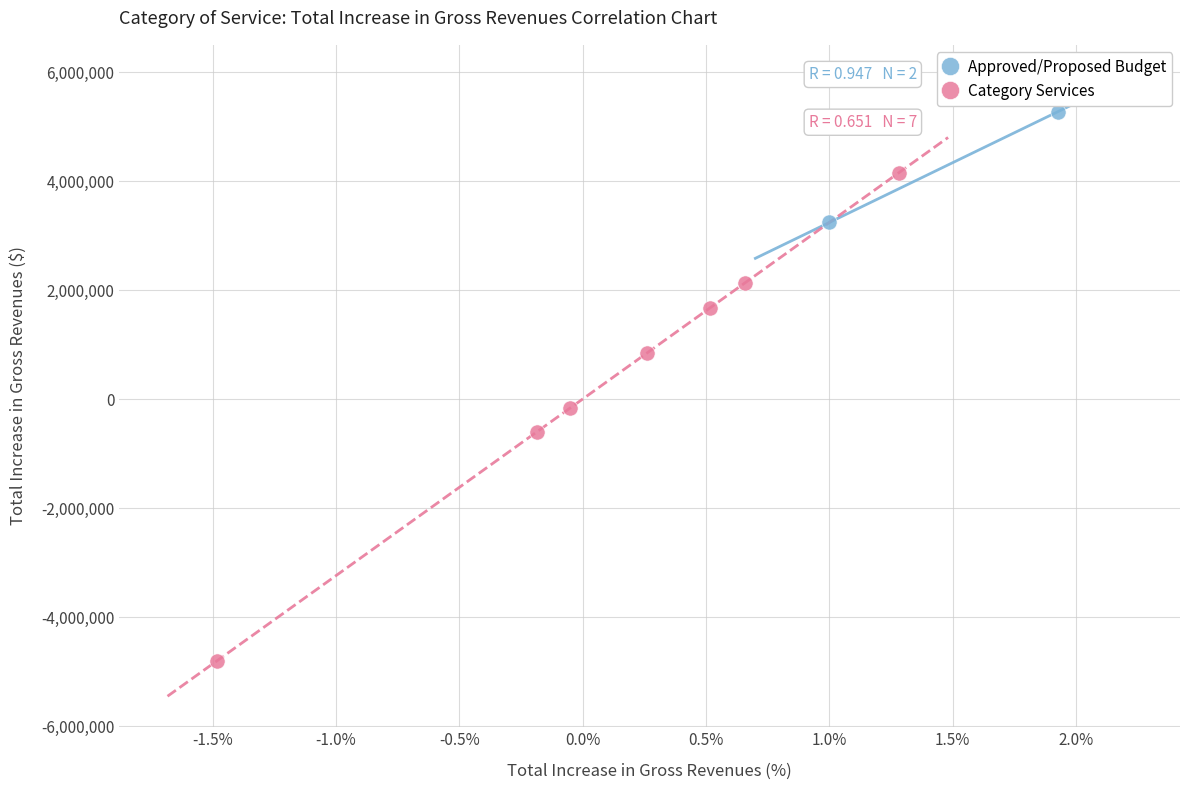

What are all the series names shown in the legend?

Approved/Proposed Budget, Category Services